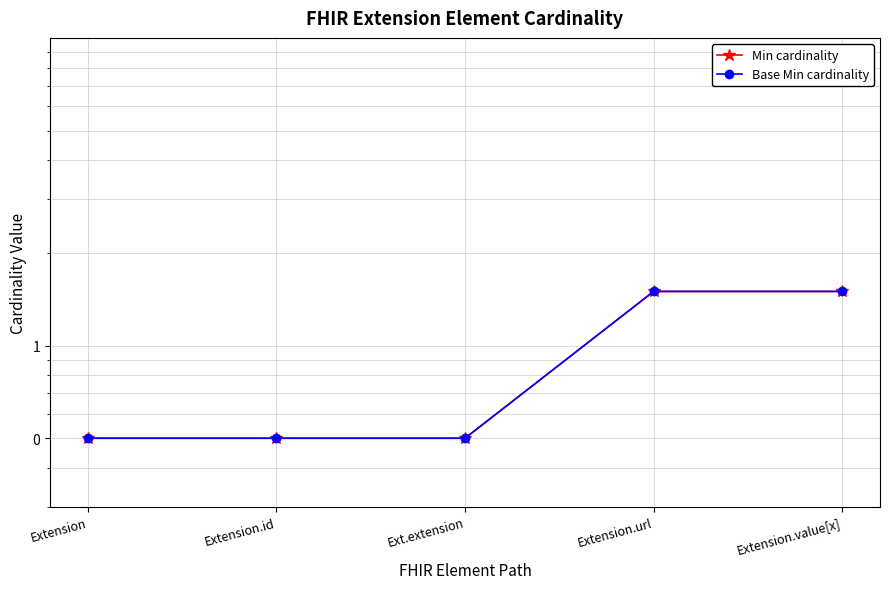

Which has a higher value, Extension or Extension.value[x]?

Extension.value[x]